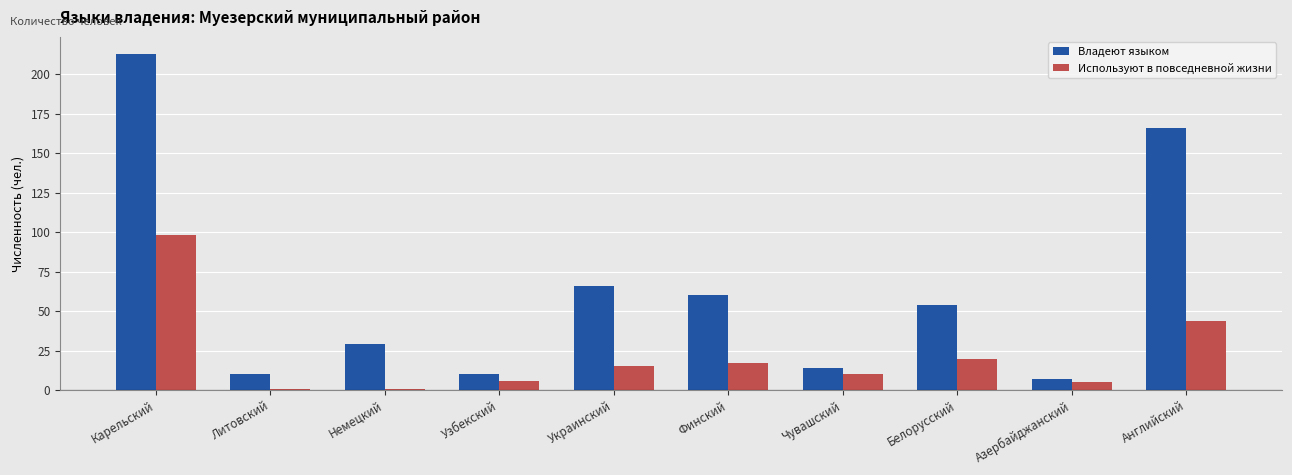

What is the sum of the Владеют языком values at Узбекский and Финский?

70